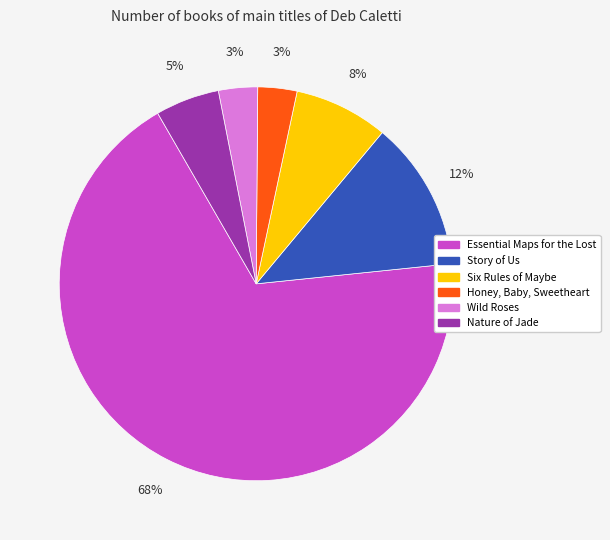

To the nearest percent, what percentage of the pie is Wild Roses?

3%